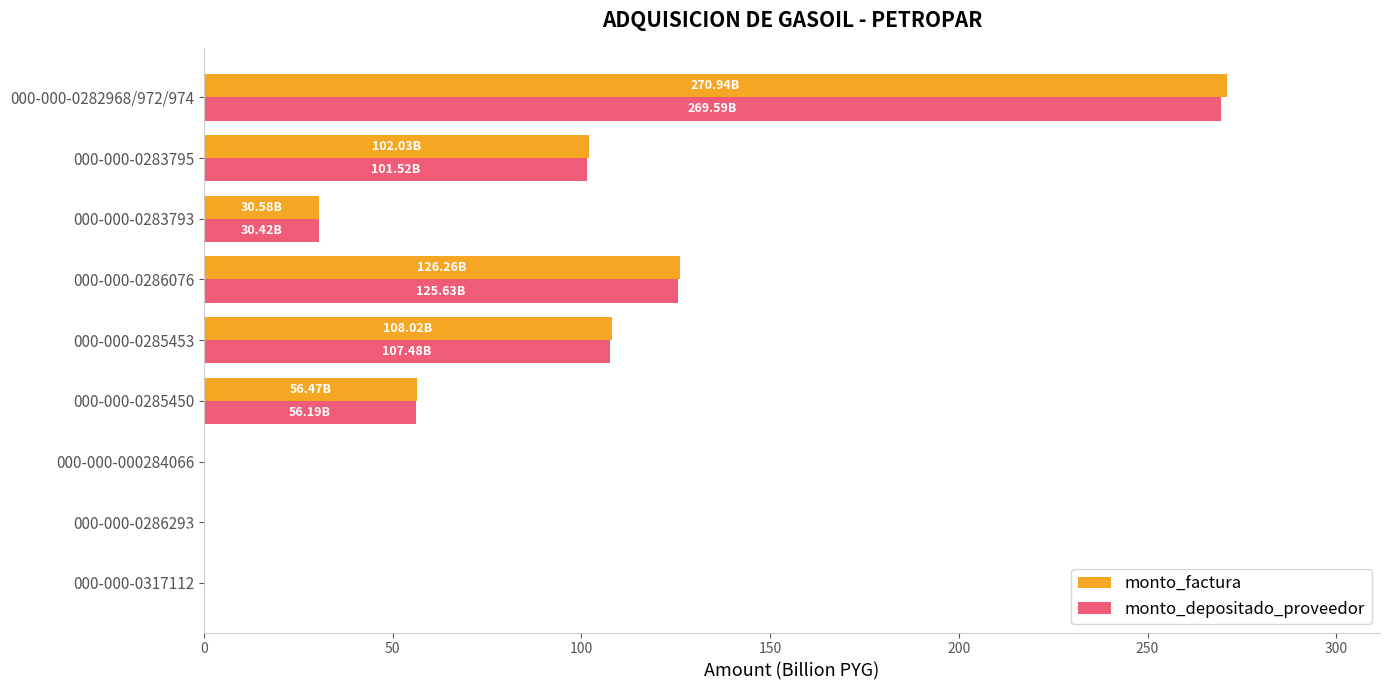

At which category is the sum across all series the highest?

000-000-0282968/972/974